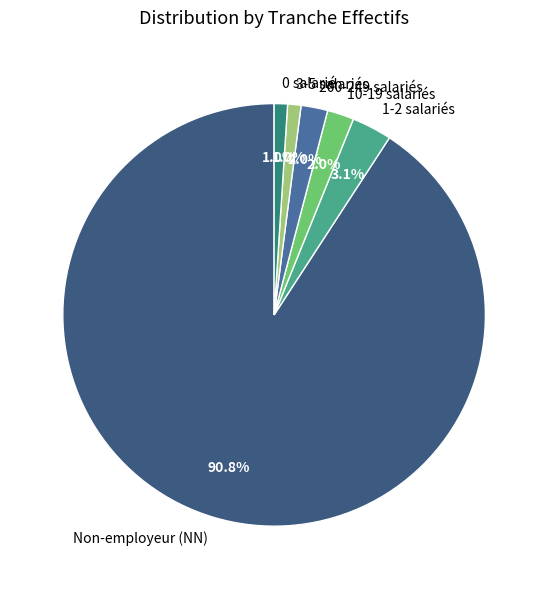

Which slice is the largest?

Non-employeur (NN)